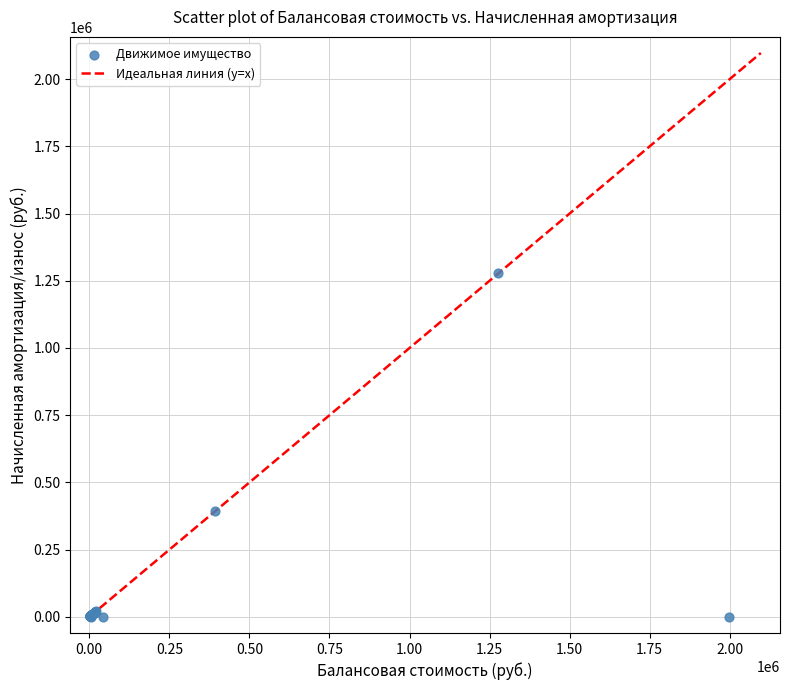

What Y value in the scatter plot is closest to 638600?

393186.0